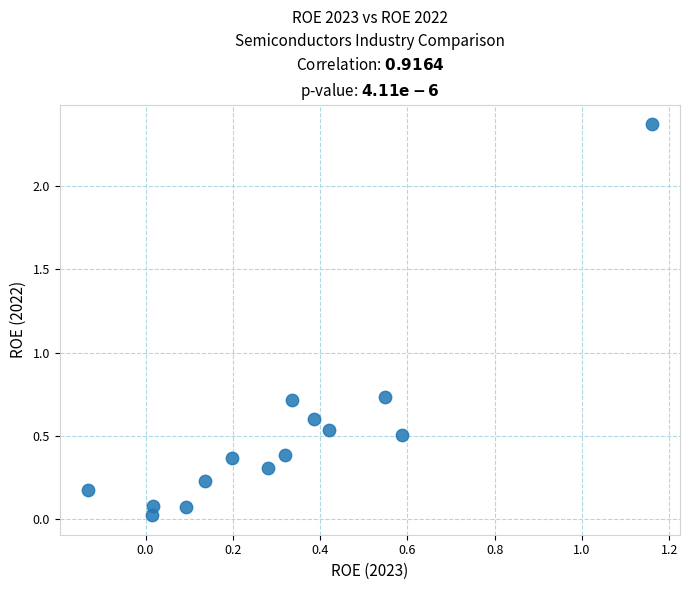

What is the range of X values (max minus min)?

1.3